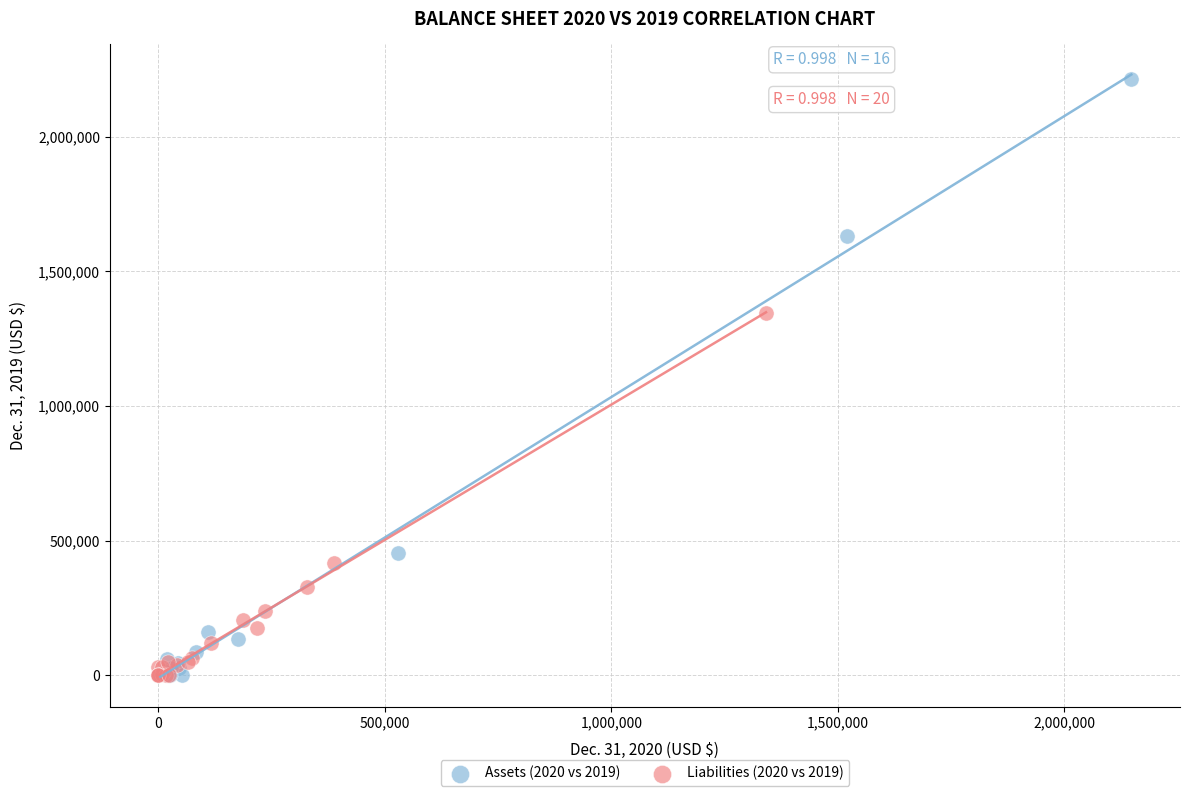

Which series has the largest Y range (max minus min)?

Assets (2020 vs 2019)